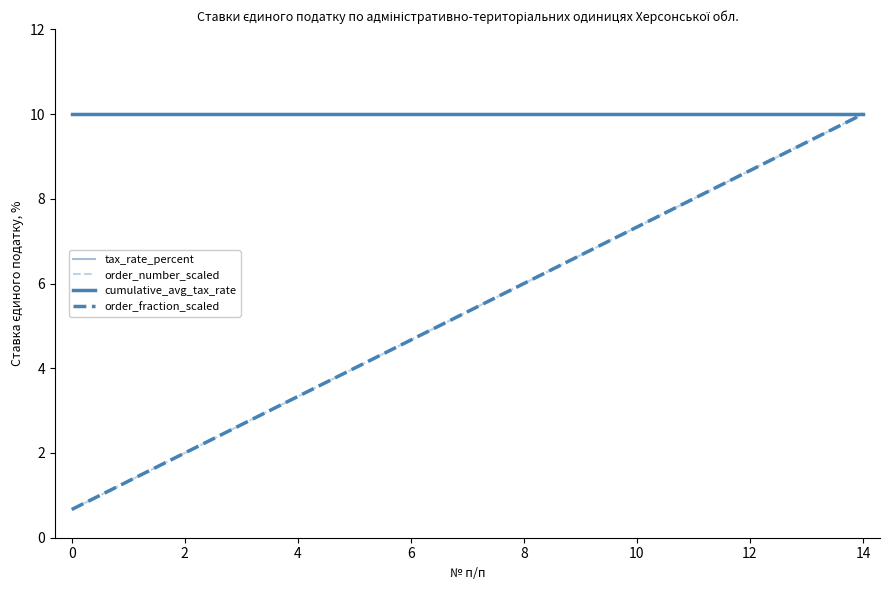

Does the chart display data point markers on the line(s)?

No